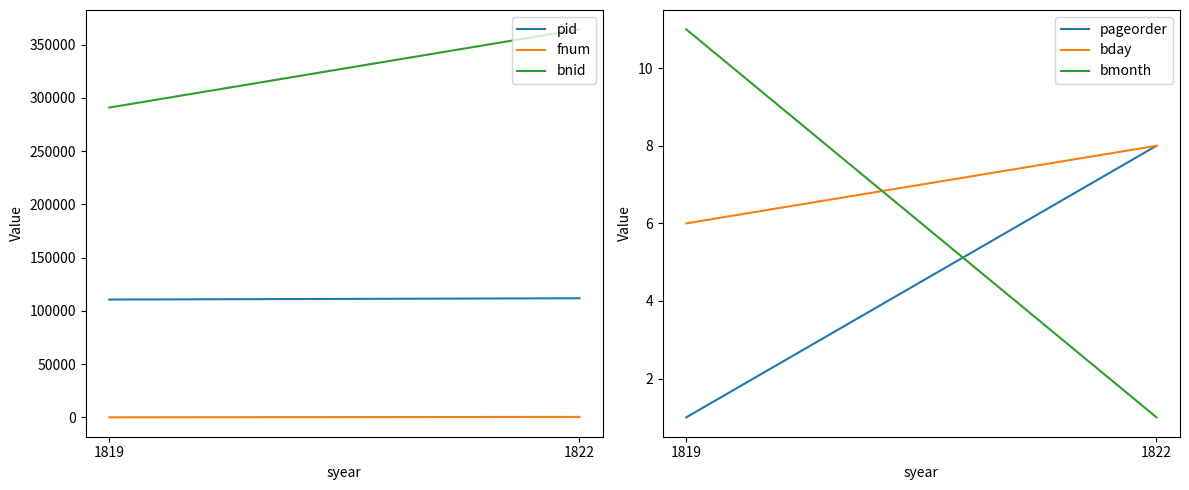

How many lines are shown in the chart?

6